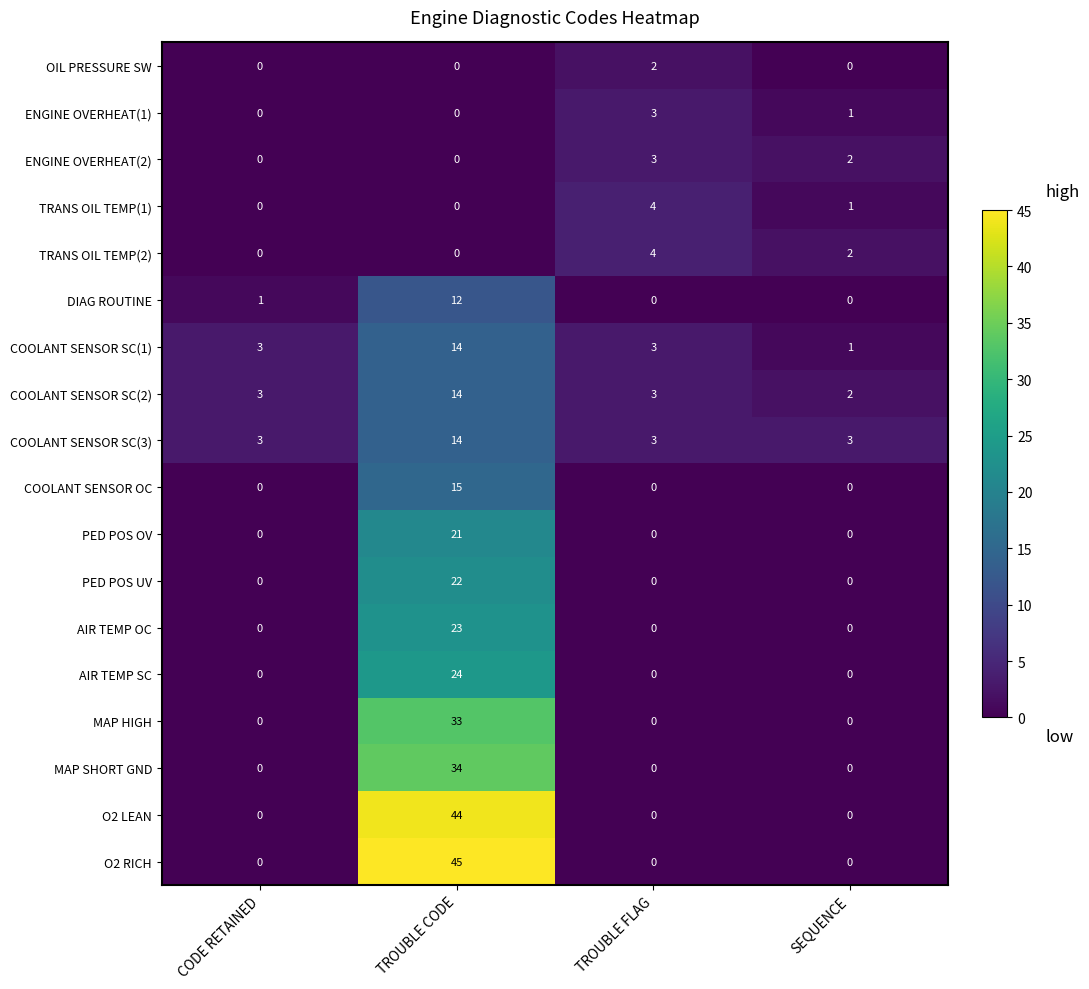

Which series has the largest range (max minus min)?

O2 RICH